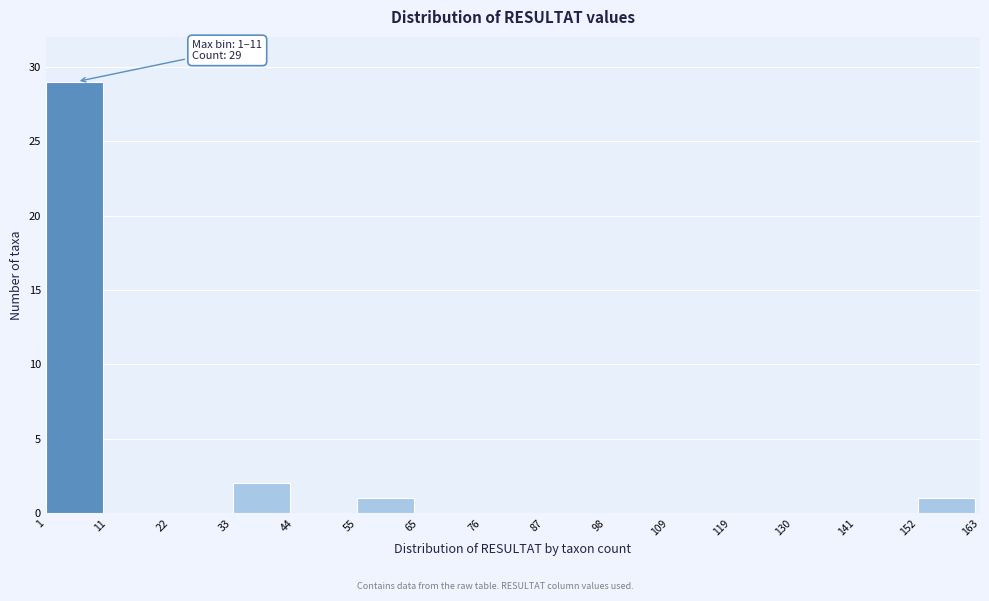

Which range on the x-axis has the tallest bar?

1 to 11